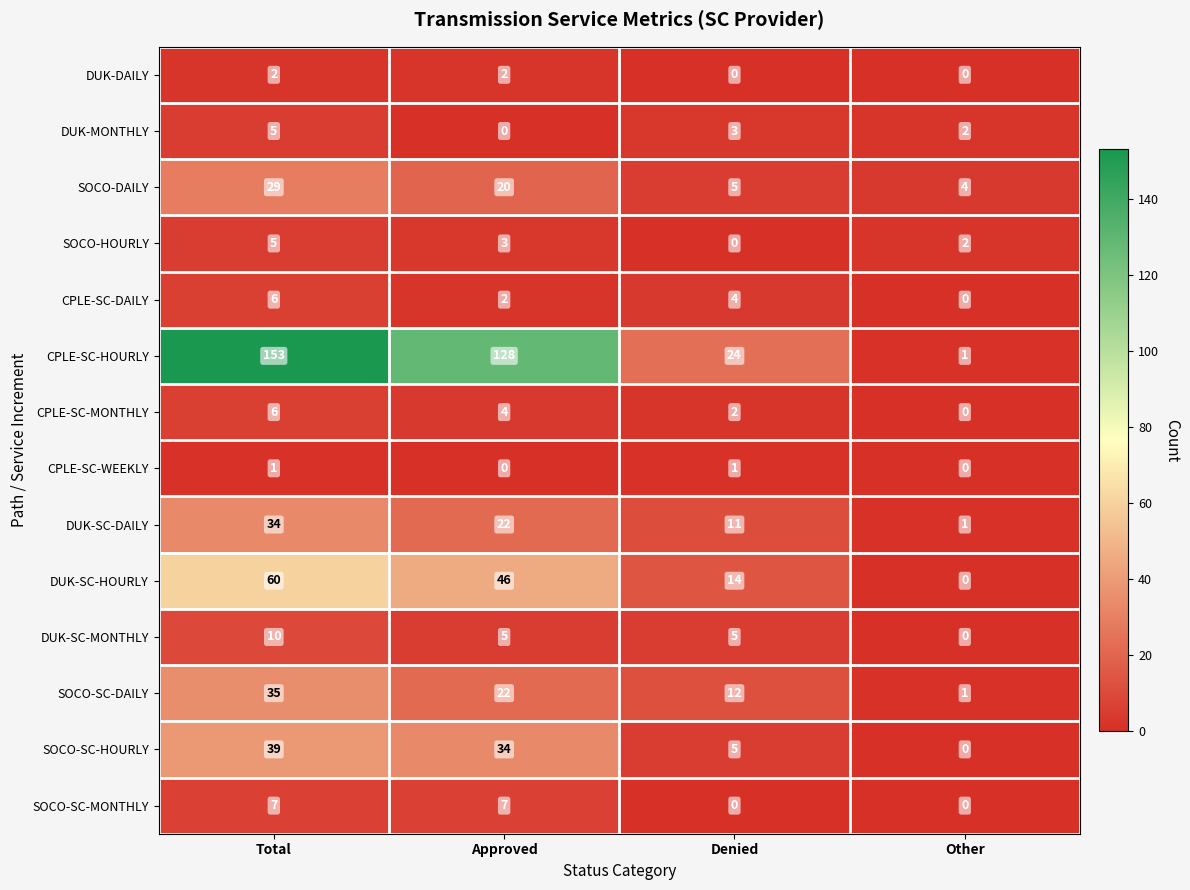

At how many categories does at least one series exceed 125?

2